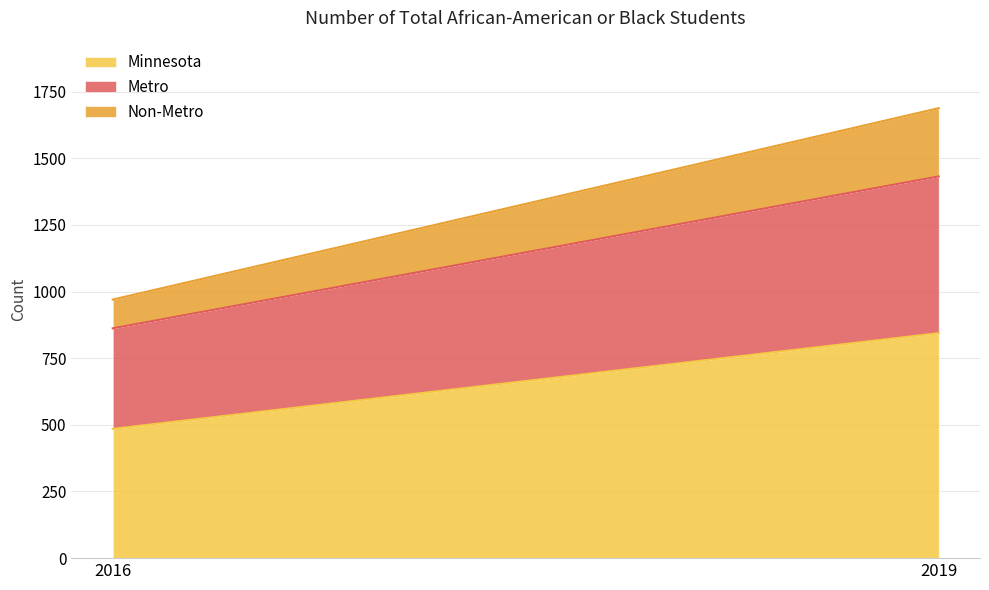

How many distinct data groups are displayed?

3